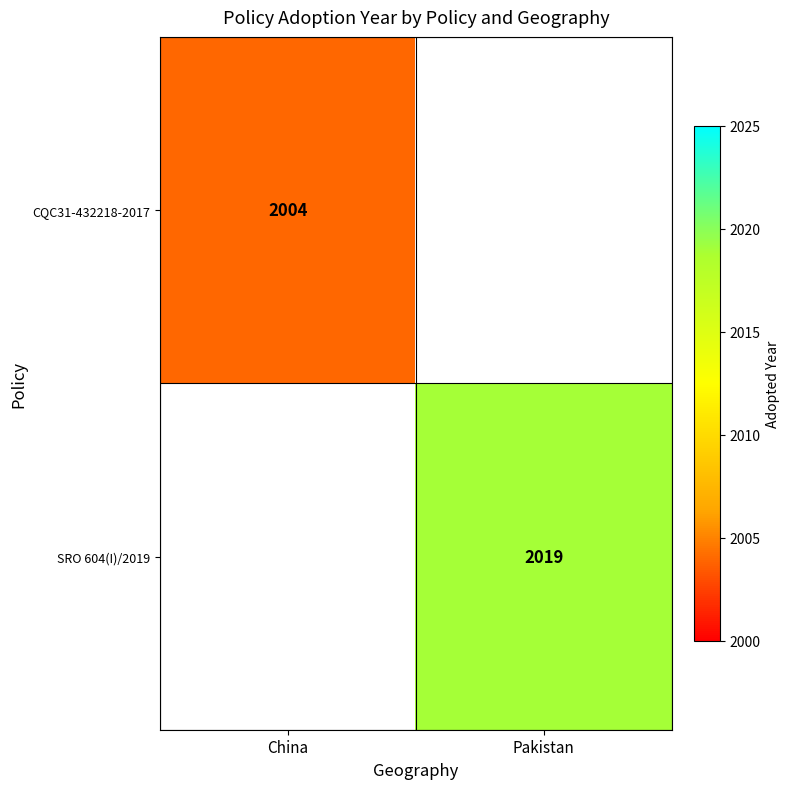

The value of CQC31-432218-2017 at China is 2004. True or false?

True